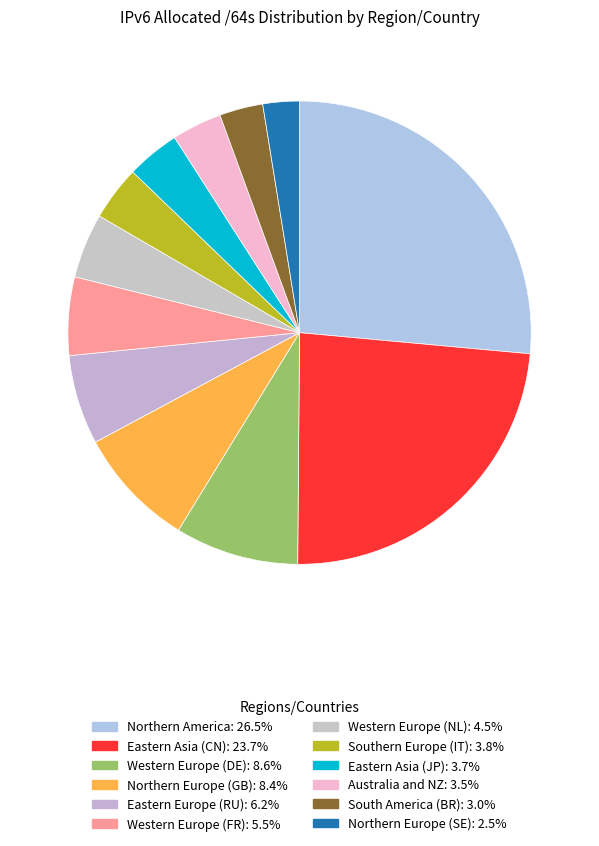

What is the ratio of the value at Eastern Asia (CN) to the value at South America (BR)?

7.8